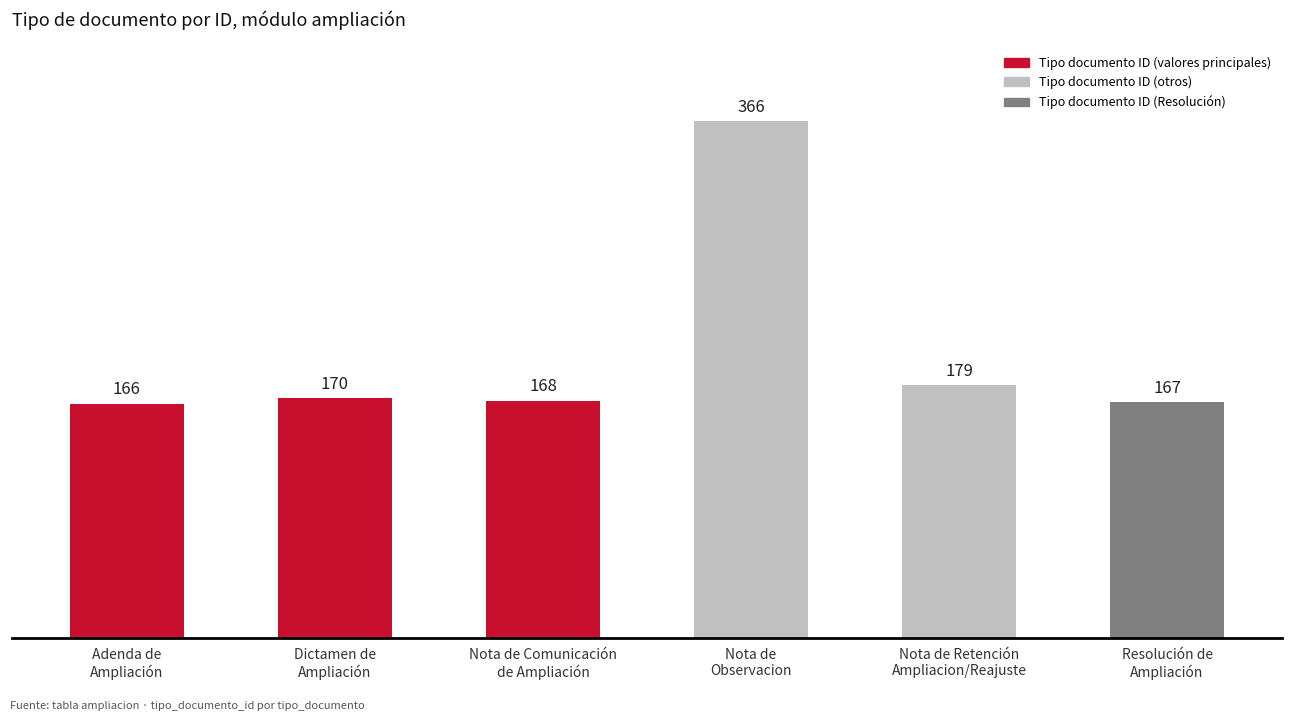

What is the average value?

203